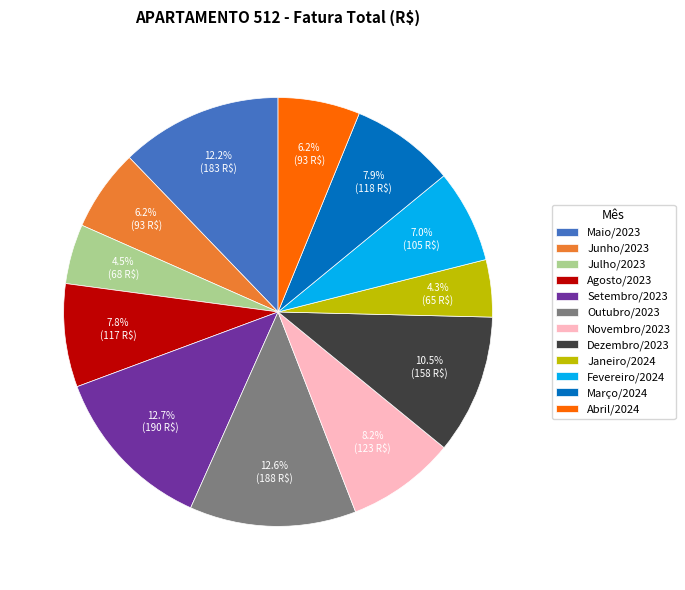

To the nearest percent, what is the combined percentage of Maio/2023 and Abril/2024?

18%